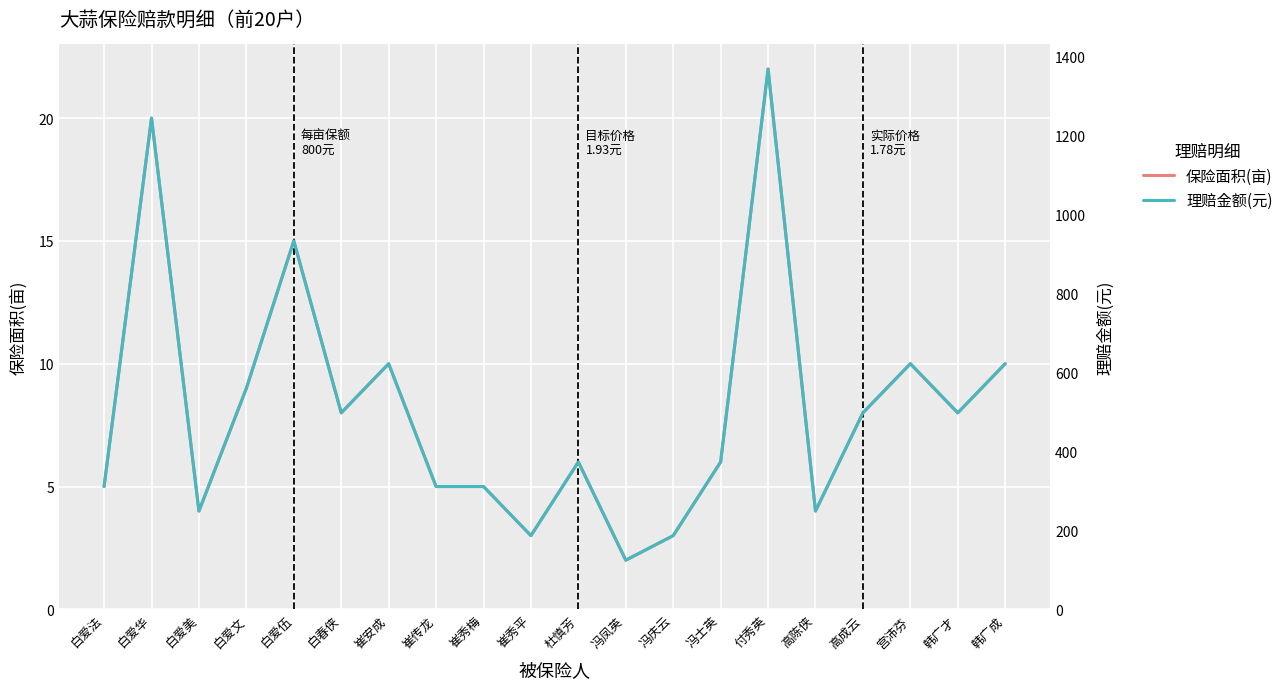

What is the value of the 保险面积(亩) point at the 11th from the left?

6.0